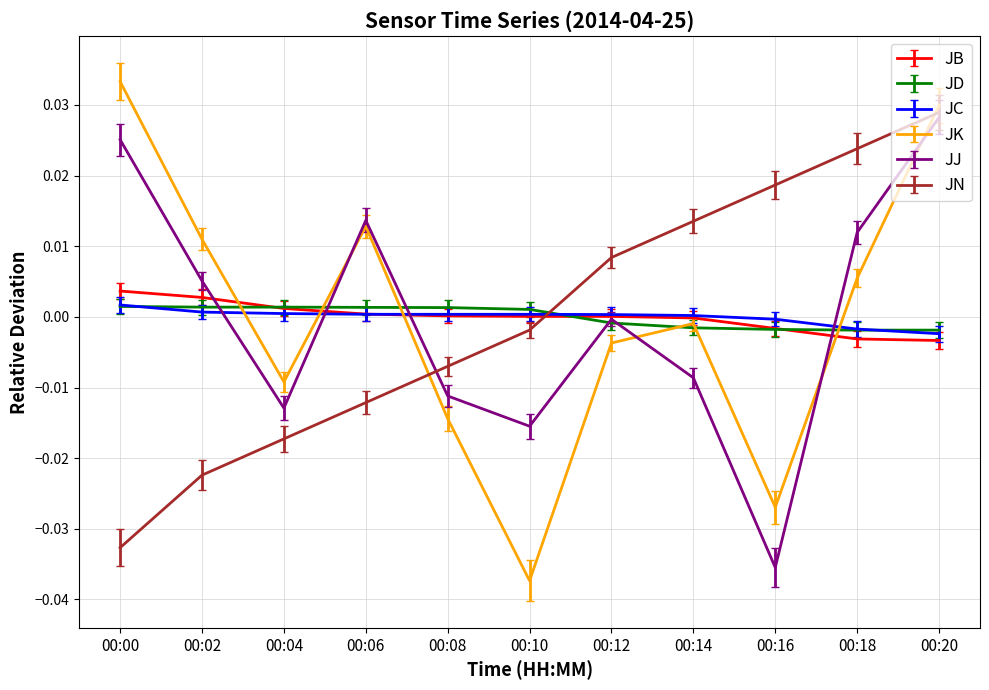

Where is the first local maximum for JJ?

00:06